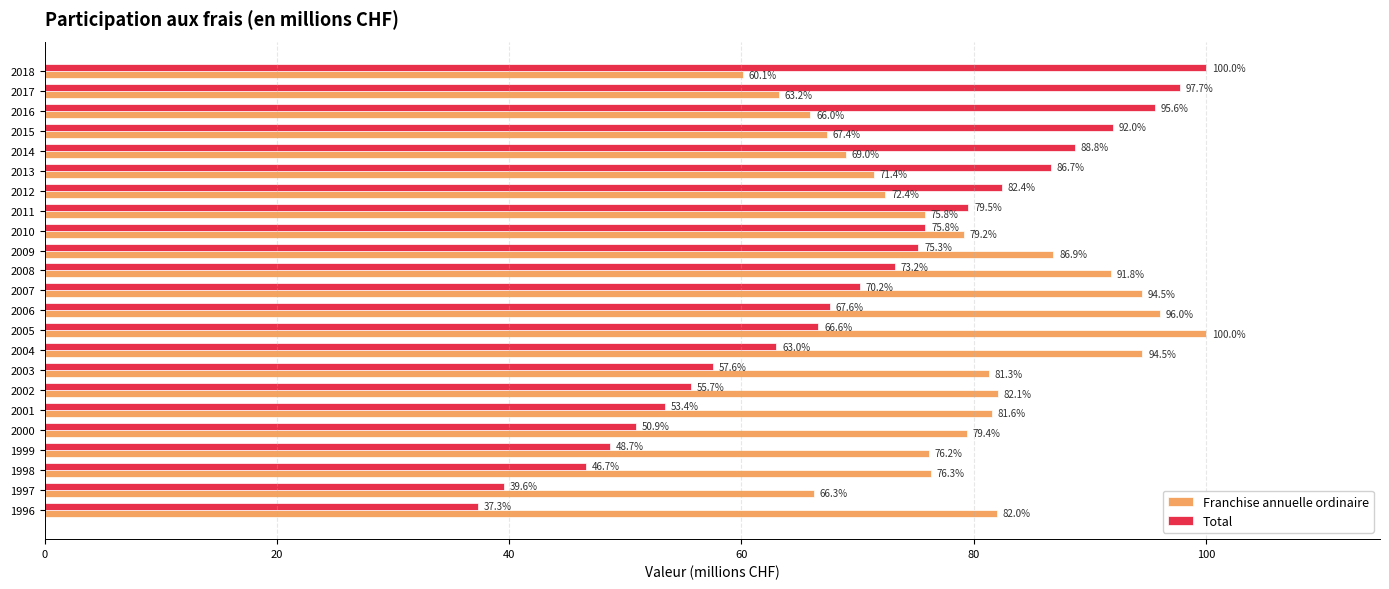

At 1999, list the series in order from largest to smallest.

Franchise annuelle ordinaire, Total